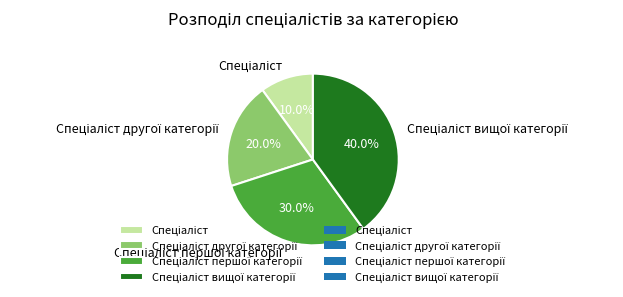

Is there a majority slice in this chart?

No